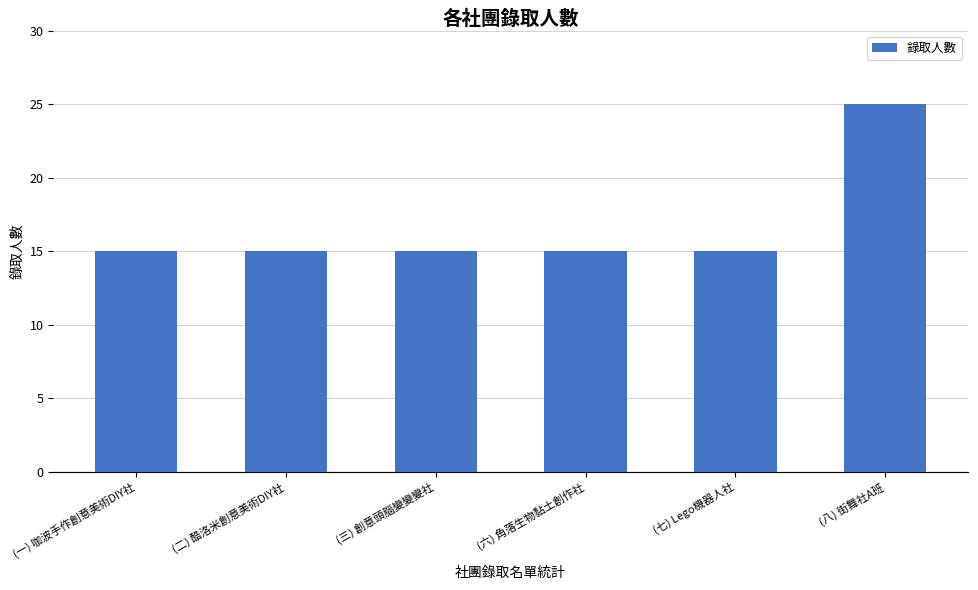

At which category does the chart reach its peak across all series?

(八) 街舞社A班